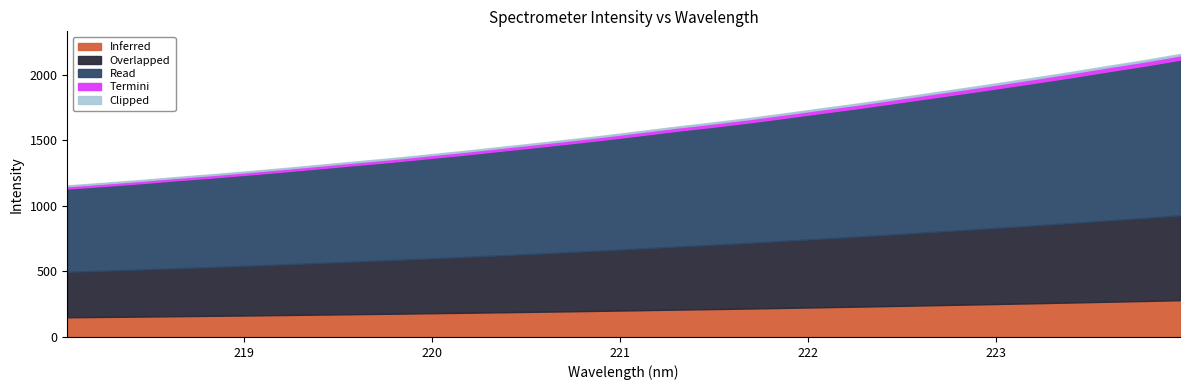

Does the chart have visible grid lines?

No